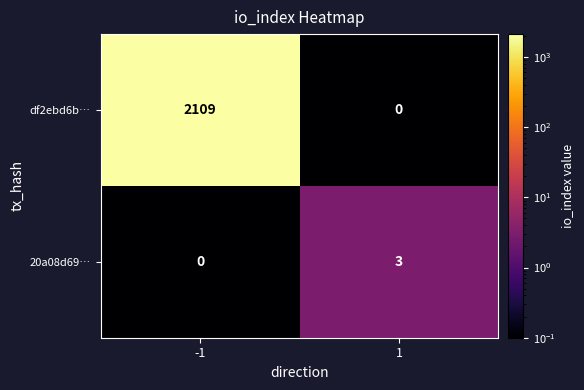

Which series has the largest range (max minus min)?

df2ebd6b…